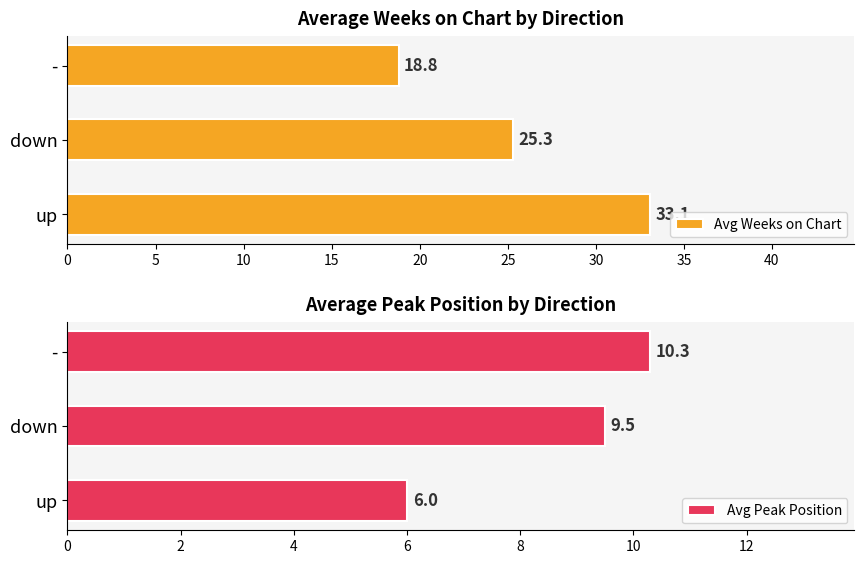

At which label is Avg Peak Position closest to 8?

down